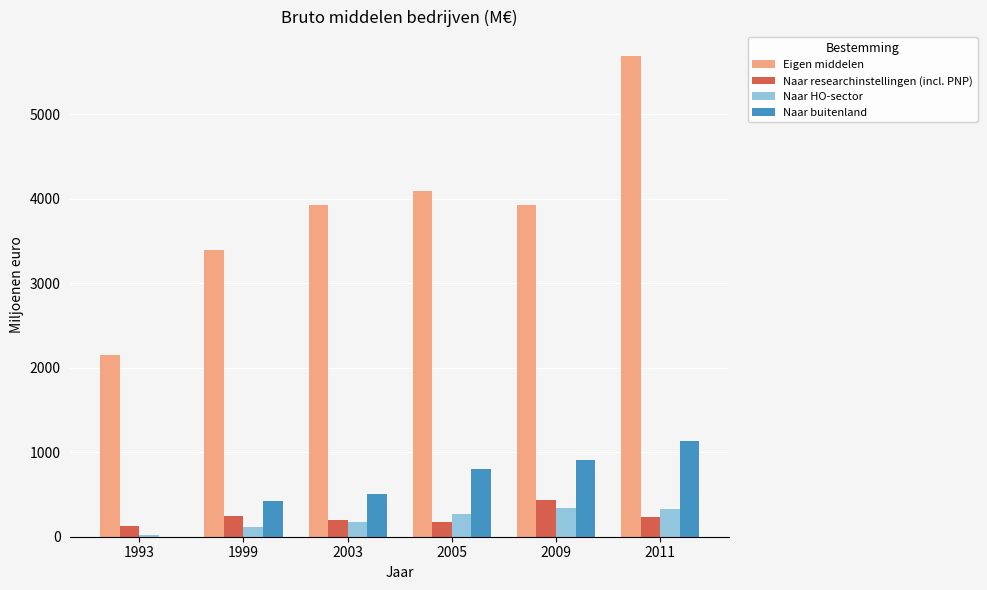

Is the value of Naar researchinstellingen (incl. PNP) at 2005 greater than the value of Eigen middelen at 2009?

No